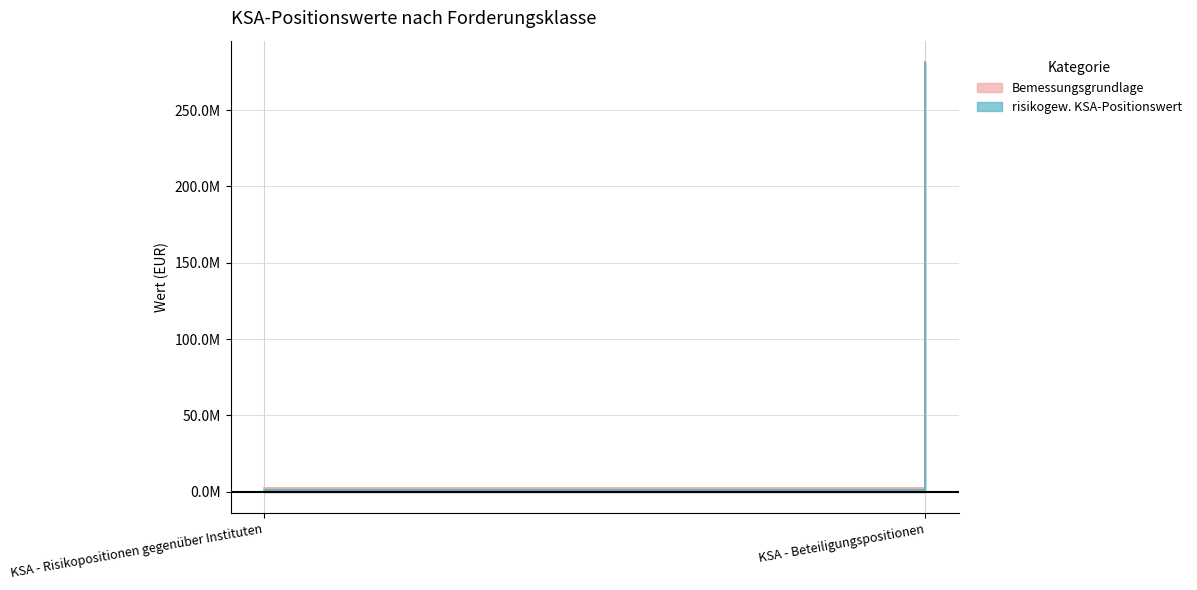

Reading left to right, transcribe all the data shown in this chart.

Bemessungsgrundlage: KSA - Risikopositionen gegenüber Instituten=2449721.5	KSA - Beteiligungspositionen=281416634.3
risikogew. KSA-Positionswert: KSA - Risikopositionen gegenüber Instituten=1111225.8	KSA - Beteiligungspositionen=281416634.3